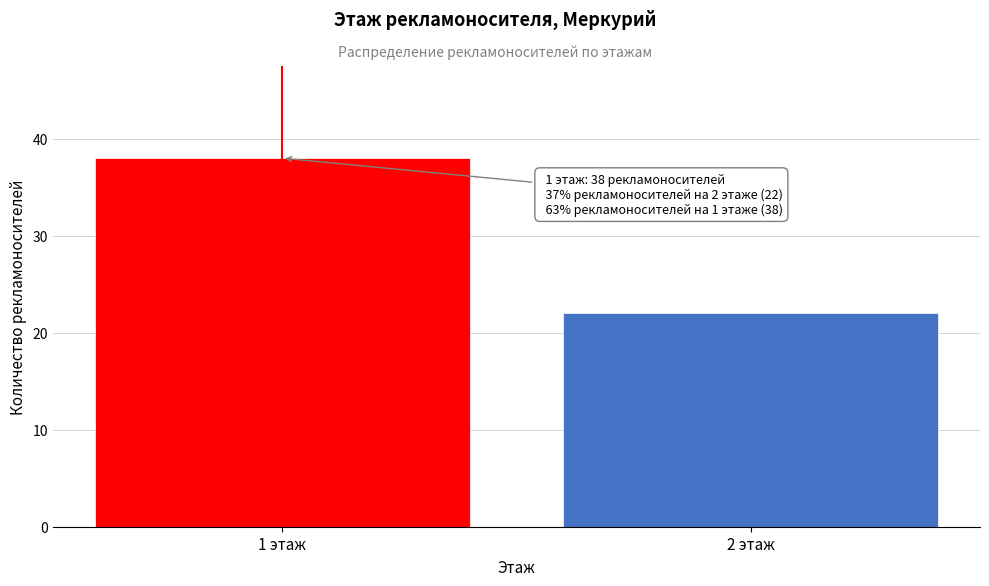

Reading left to right, transcribe all the data shown in this chart.

38	22